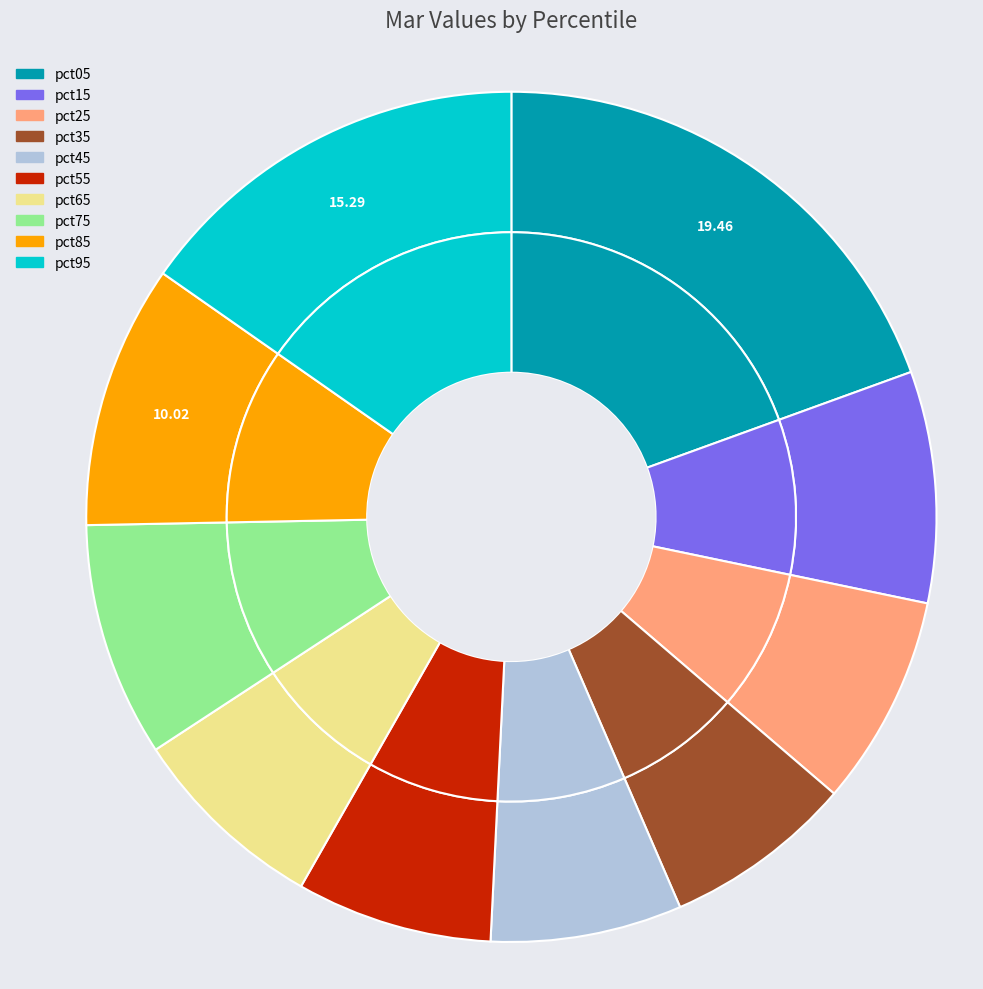

Rank the categories by value from lowest to highest.

pct35, pct45, pct55, pct65, pct25, pct15, pct75, pct85, pct95, pct05